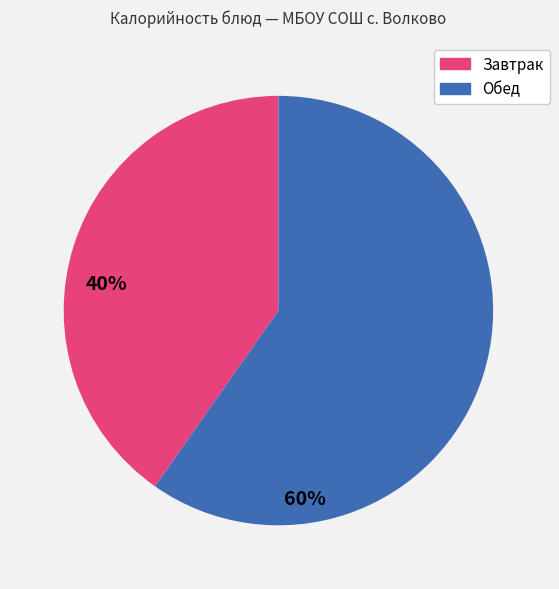

Is there any slice that represents more than half of the pie?

Yes